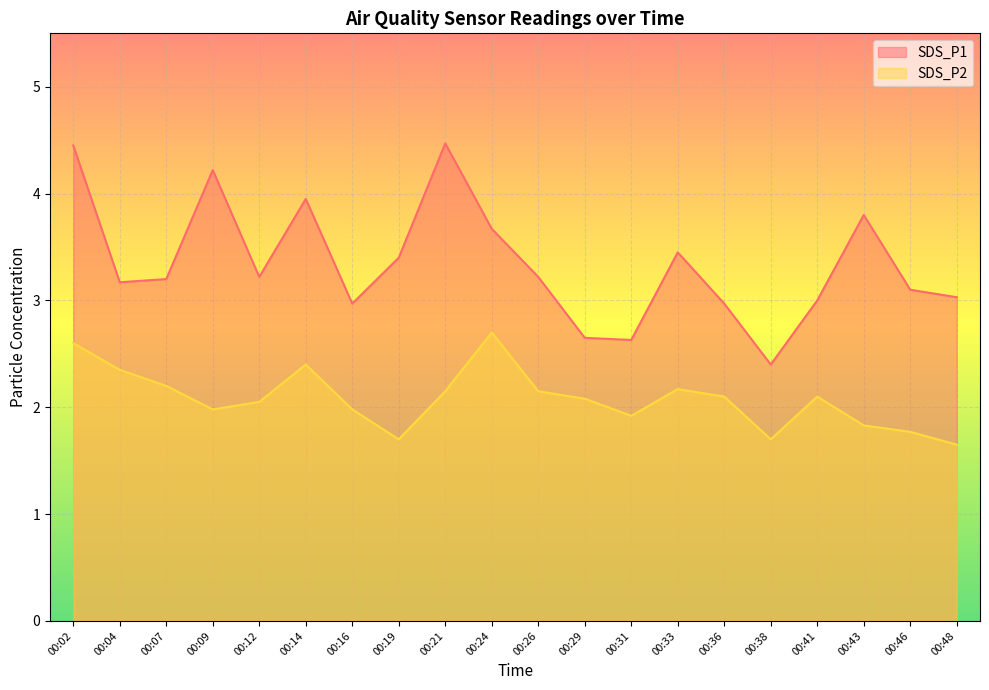

Rank the series at 00:04 from highest to lowest value.

SDS_P1, SDS_P2